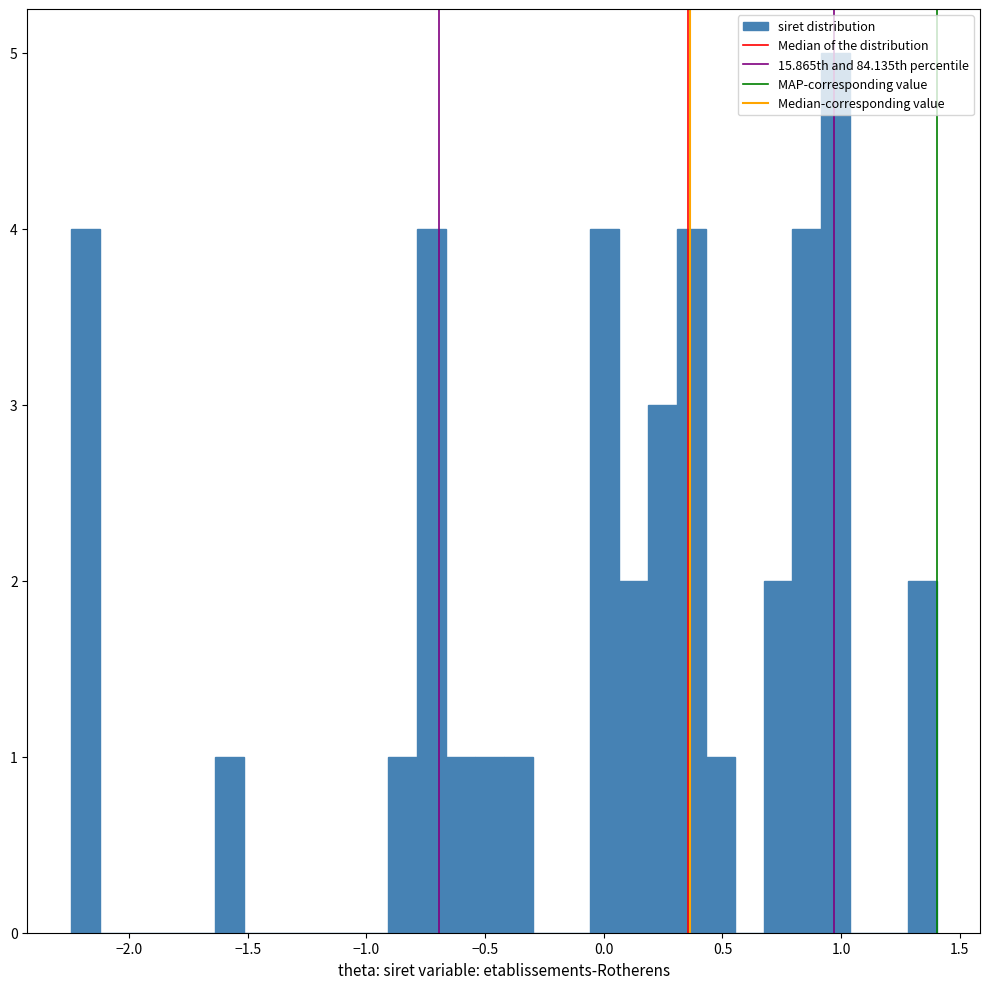

Read against the x-axis, roughly where is the centre of the tallest bar?

1.00